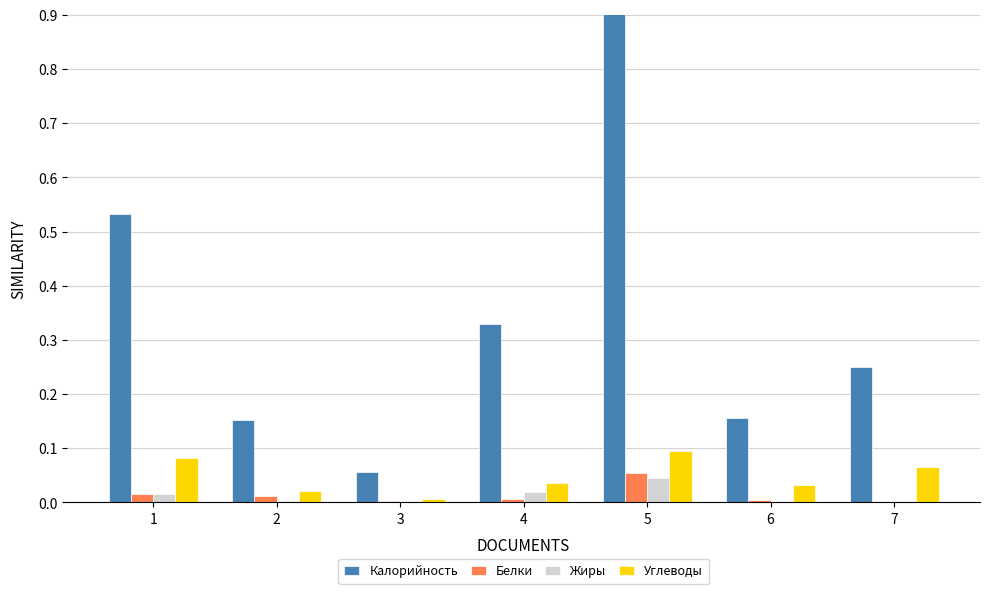

Are the bars horizontal?

No